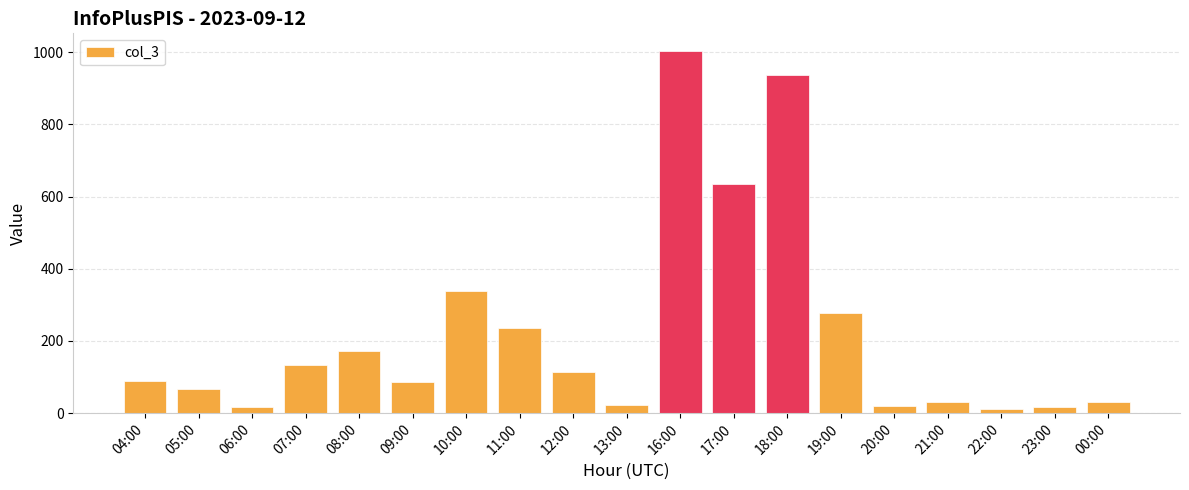

At which label is the value closest to 507?

17:00